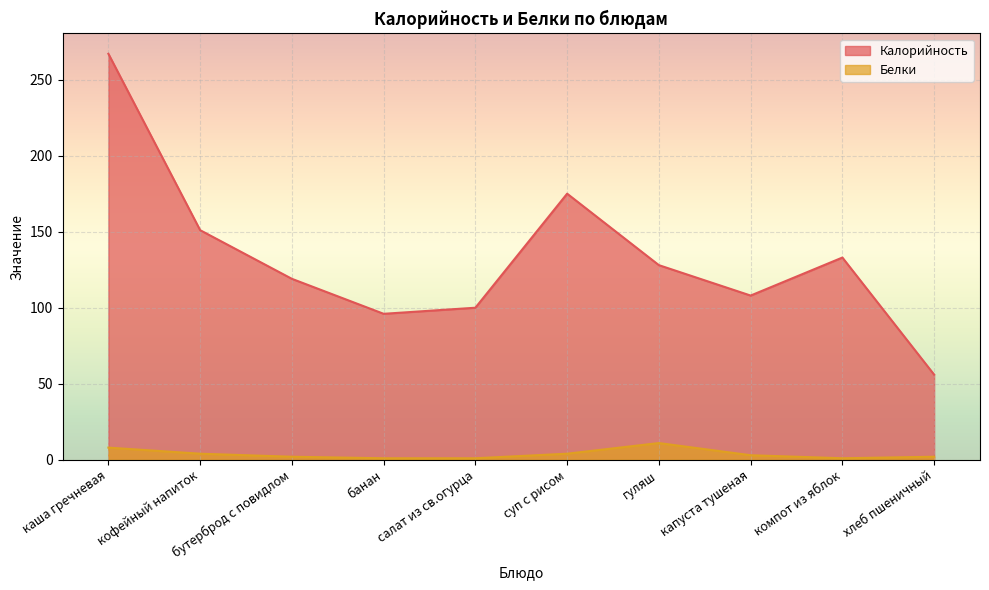

Which series has the largest total across all categories?

Калорийность